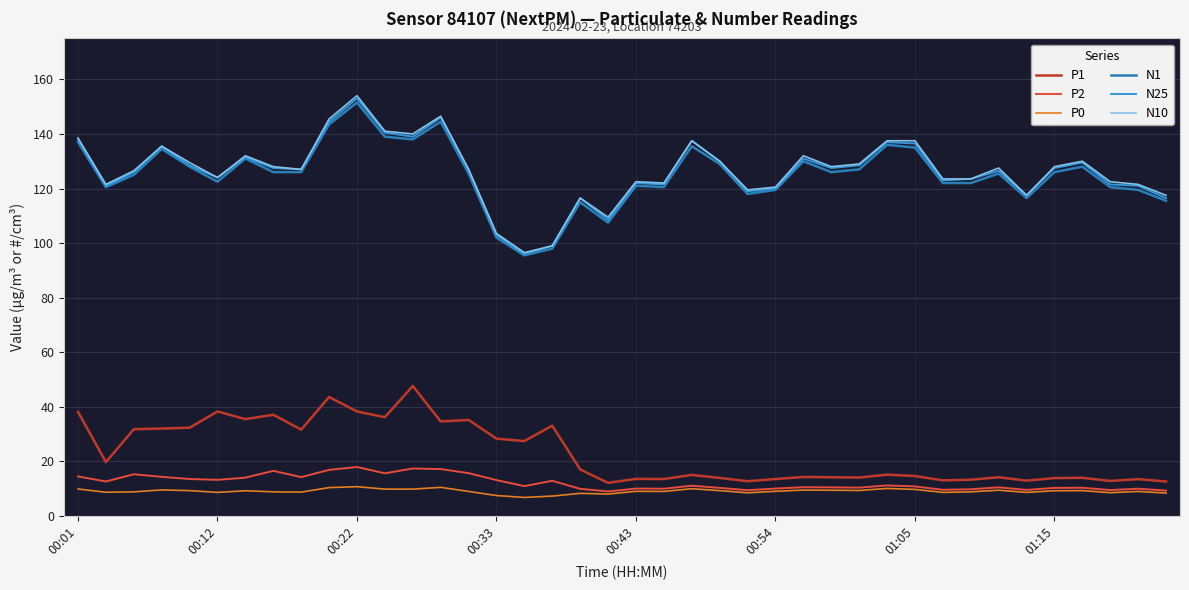

What is the highest value of the N10 series?

154.0